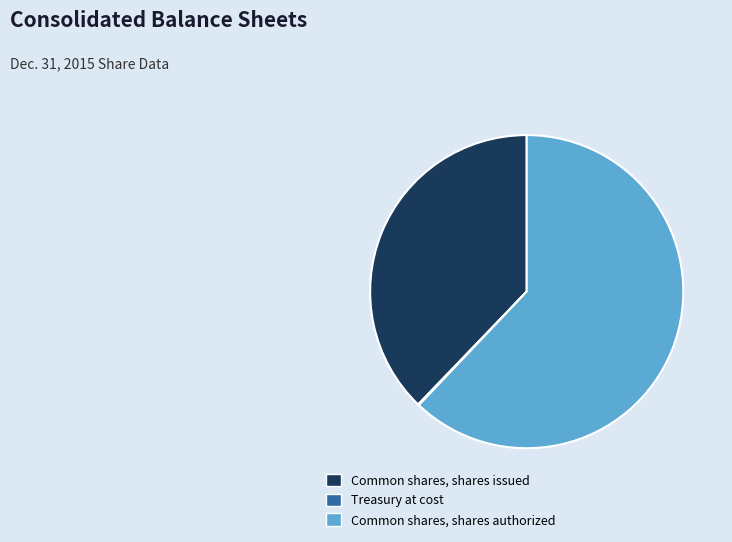

Which has a higher value, Common shares, shares authorized or Common shares, shares issued?

Common shares, shares authorized